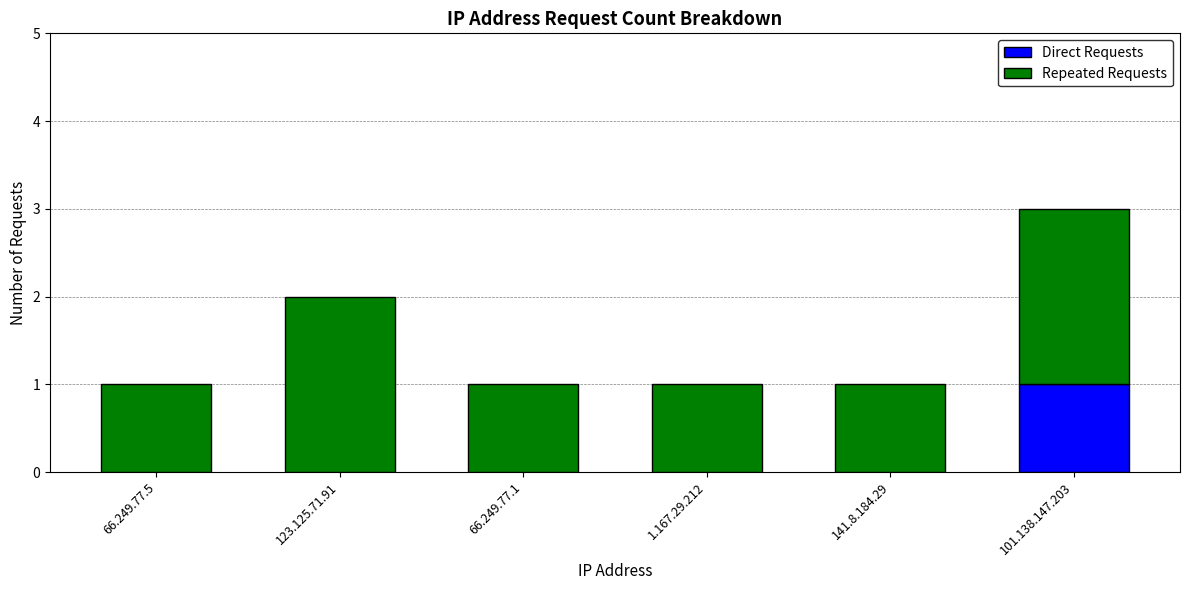

What are all the series names shown in the legend?

Direct Requests, Repeated Requests